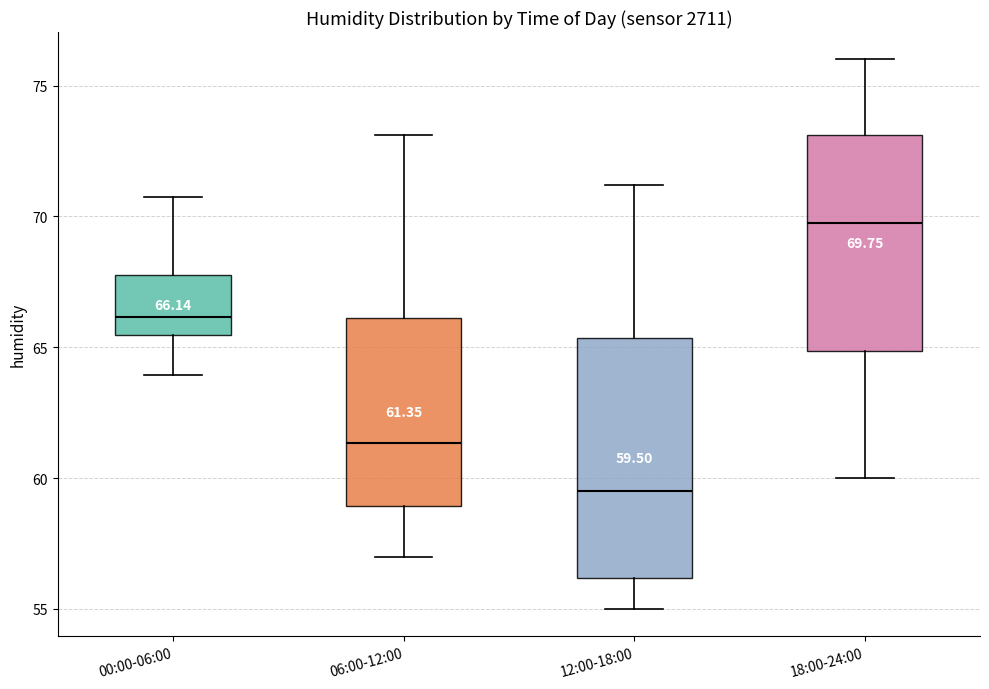

Which box is the tallest, from its lower edge to its upper edge?

12:00-18:00